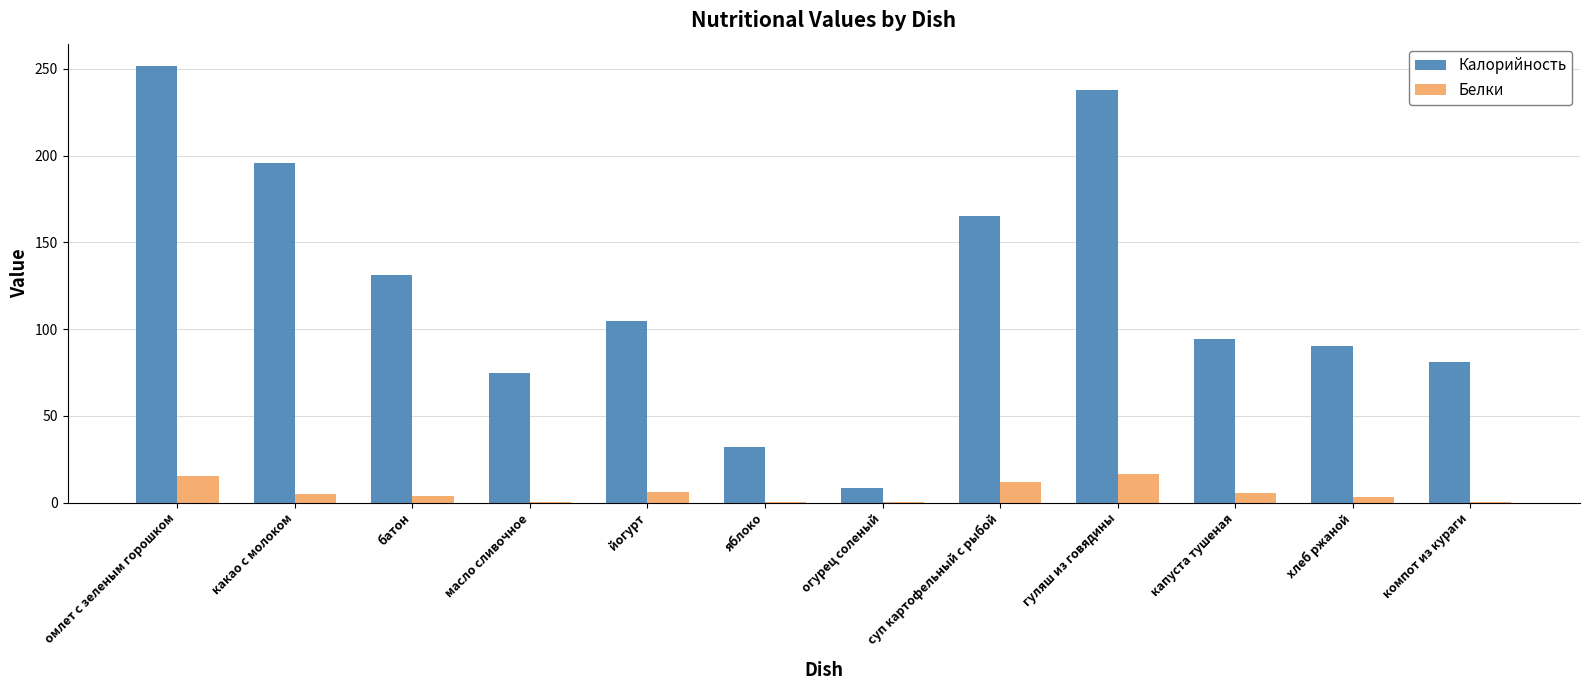

The Калорийность series shows 136.3 at капуста тушеная. True or false?

False